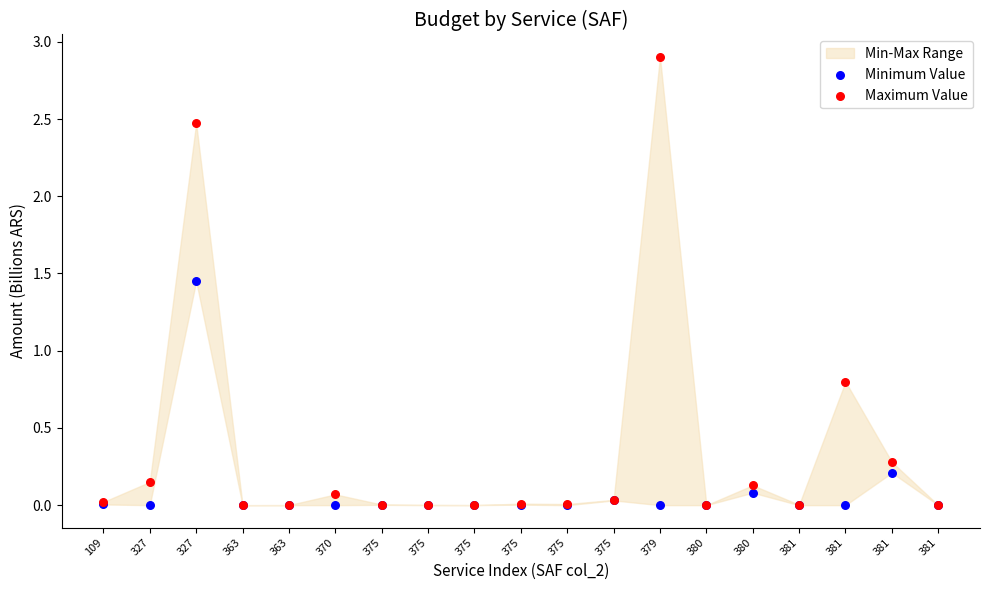

Across all series, what Y value is closest to 1?

0.8